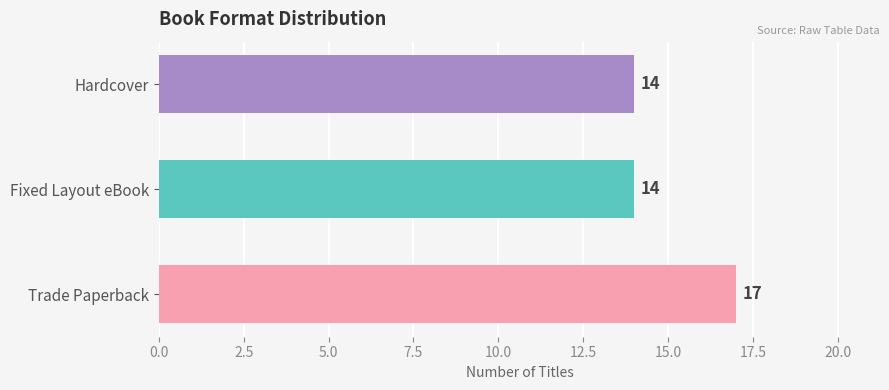

Is it true that the value at Hardcover is 24?

False